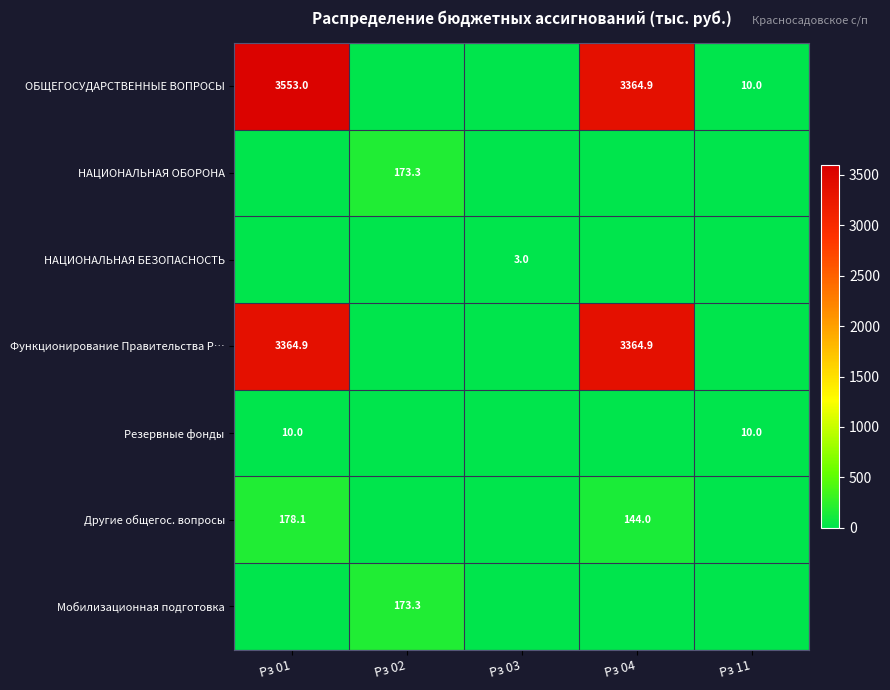

The Другие общегос. вопросы series shows 178.1 at Рз 01. True or false?

True